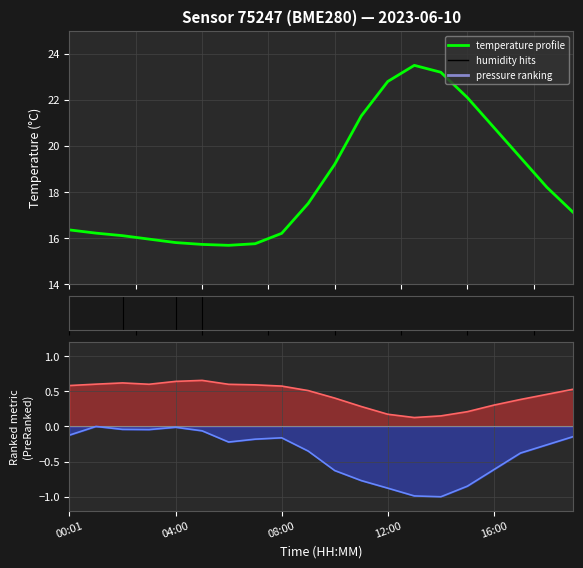

Reading right to left, list all the values displayed in this chart.

temperature: 17.1	18.2	19.5	20.8	22.1	23.2	23.5	22.8	21.3	19.2	17.5	16.2	15.8	15.7	15.7	15.8	15.9	16.1	16.2	16.4
humidity: 0.5	0.5	0.4	0.3	0.2	0.1	0.1	0.2	0.3	0.4	0.5	0.6	0.6	0.6	0.7	0.6	0.6	0.6	0.6	0.6
pressure: -0.1	-0.3	-0.4	-0.6	-0.8	-1.0	-1.0	-0.9	-0.8	-0.6	-0.4	-0.2	-0.2	-0.2	-0.1	-0.0	-0.0	-0.0	-0.0	-0.1